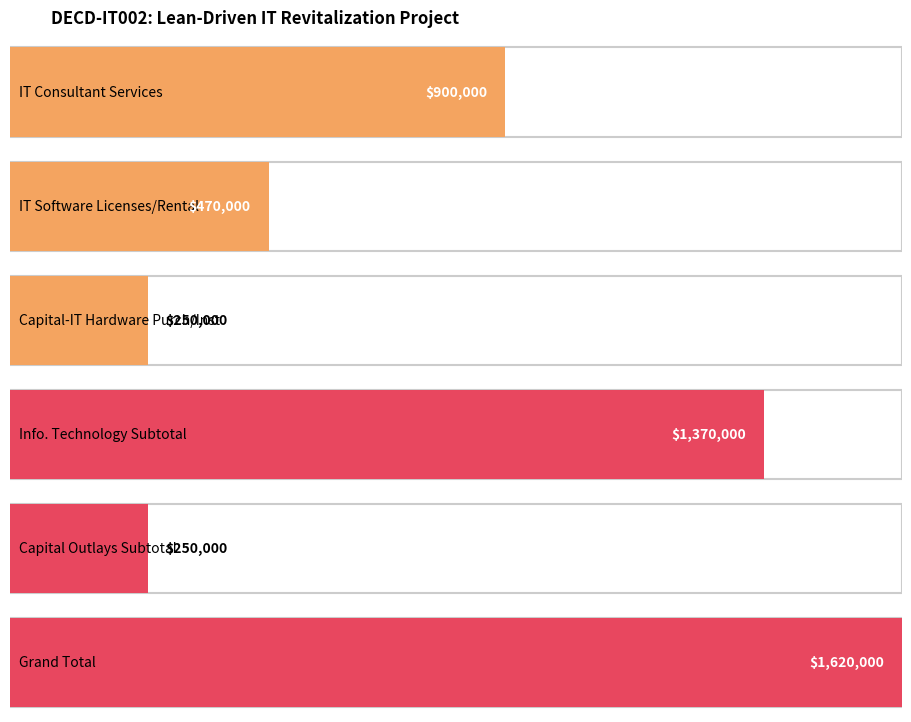

What is the difference between the second highest and minimum values?

1120000